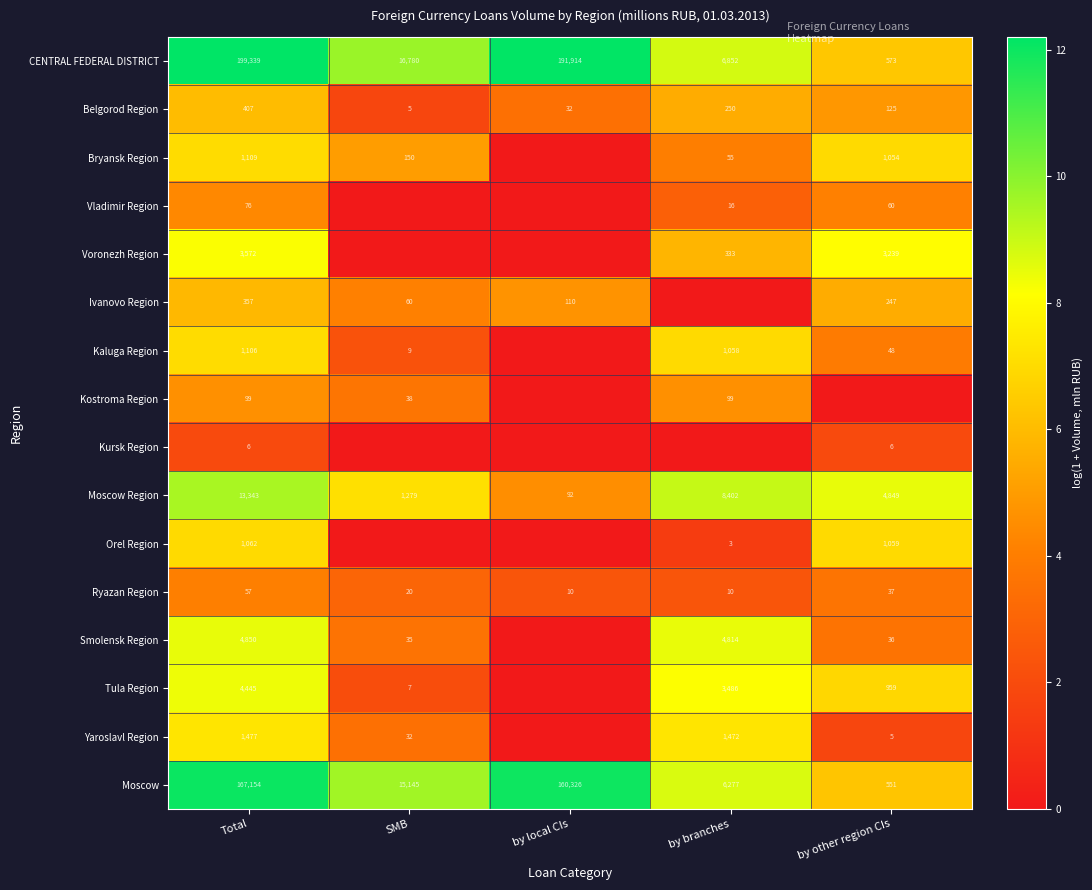

The value of Bryansk Region at by other region CIs is 1.9. True or false?

False